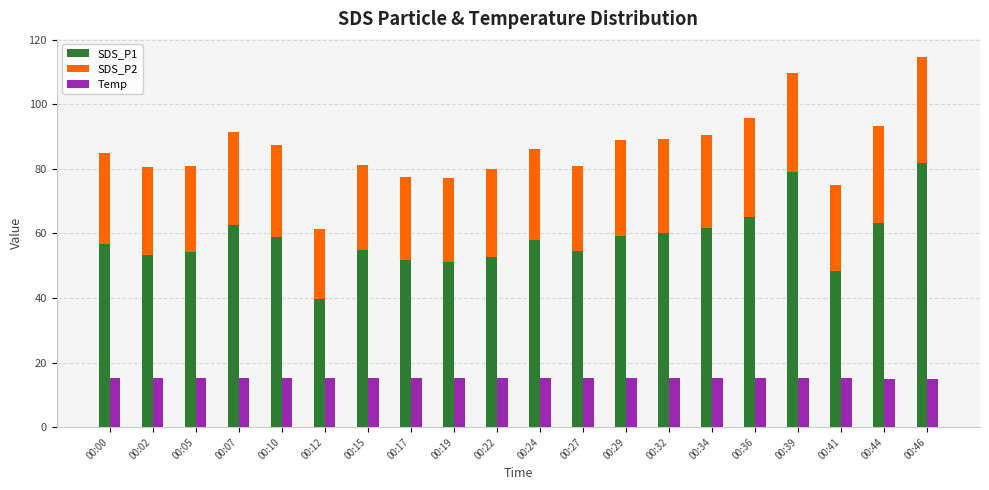

What is the approximate value of SDS_P1 at 00:02?

53.5